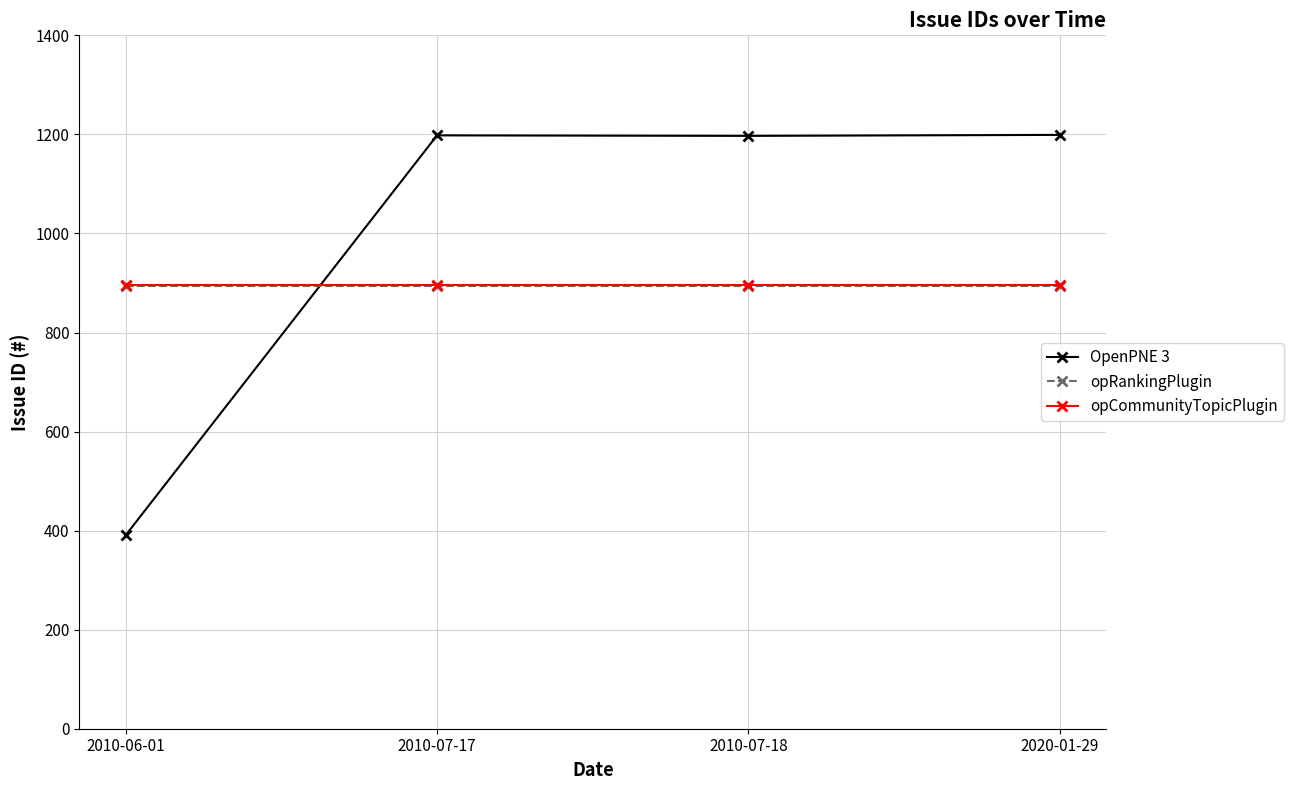

What is the highest value of the opCommunityTopicPlugin series?

895